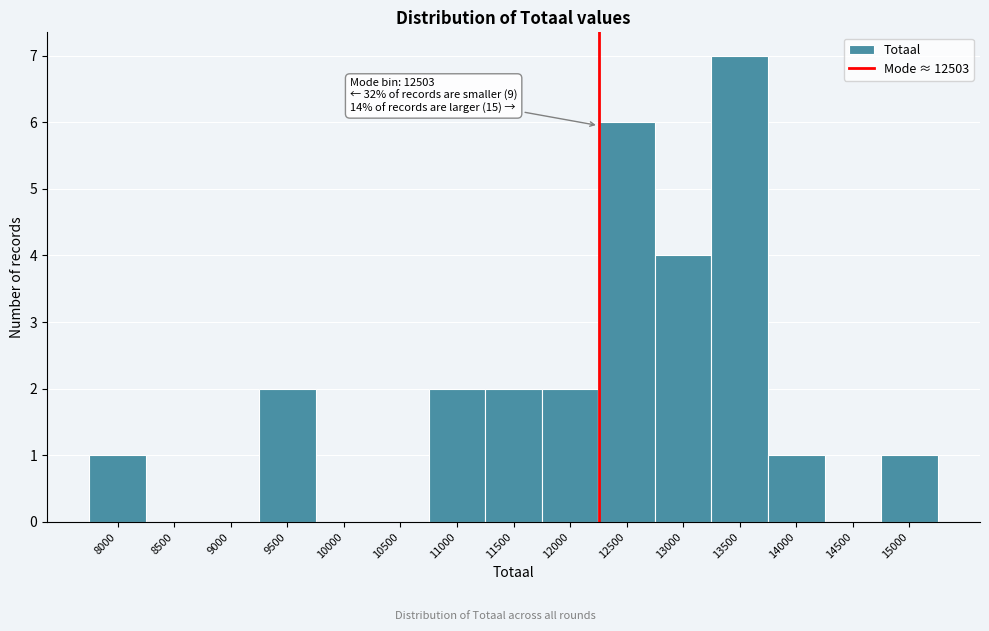

Reading left to right, list all the values displayed in this chart.

8000=1	8500=0	9000=0	9500=2	10000=0	10500=0	11000=2	11500=2	12000=2	12500=6	13000=4	13500=7	14000=1	14500=0	15000=1